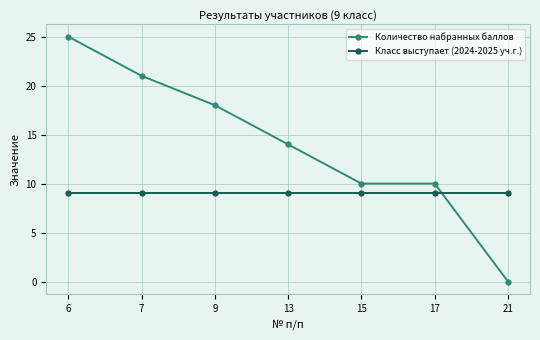

Count the number of data series in this chart.

2